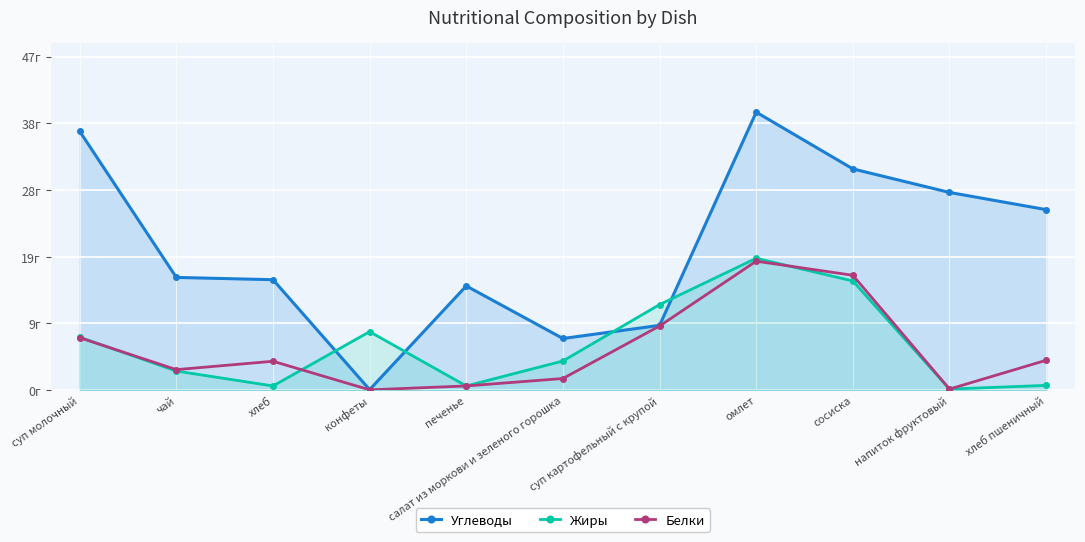

In Жиры, how many points are lower than both neighbors (excluding endpoints)?

3